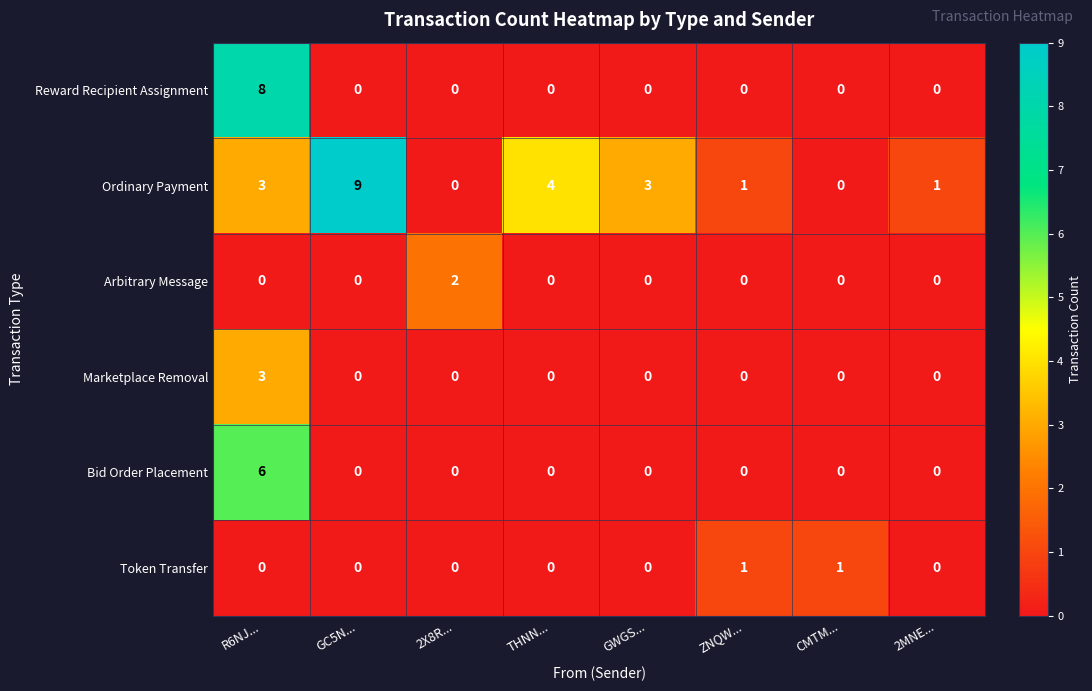

How many values in Arbitrary Message are above zero?

1